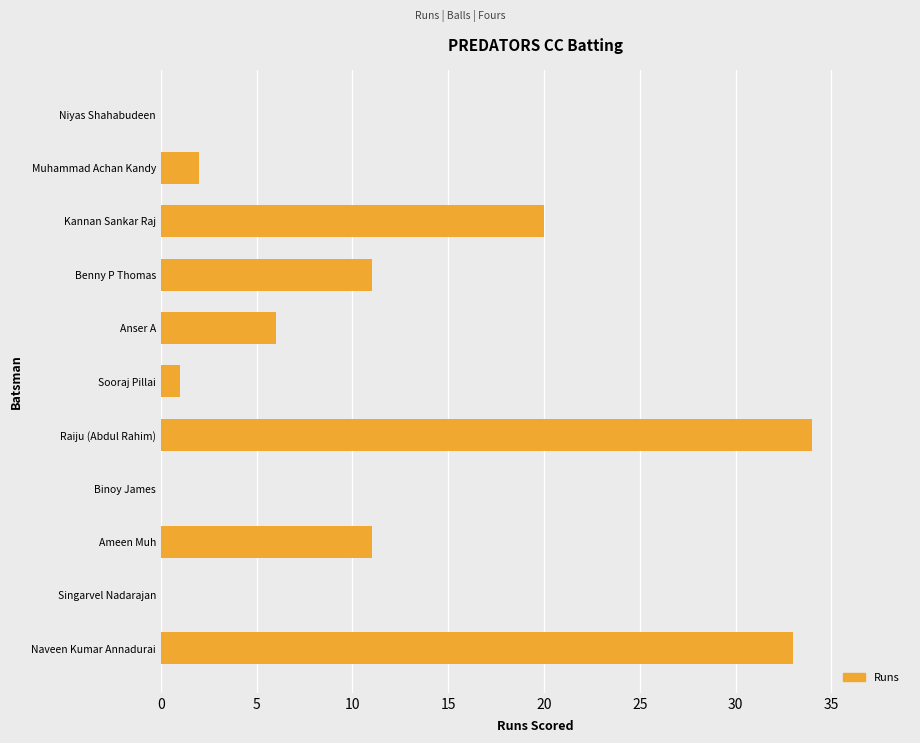

Is it true that the value at Raiju (Abdul Rahim) is 19?

False